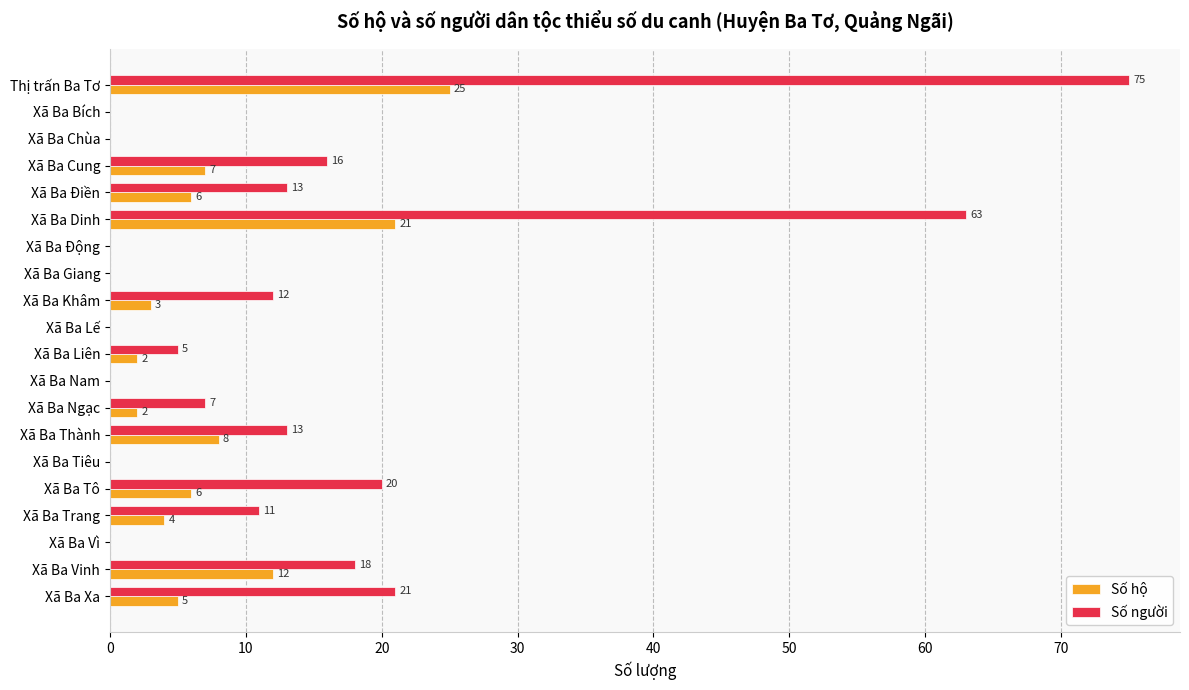

How many values in Số người are above zero?

12